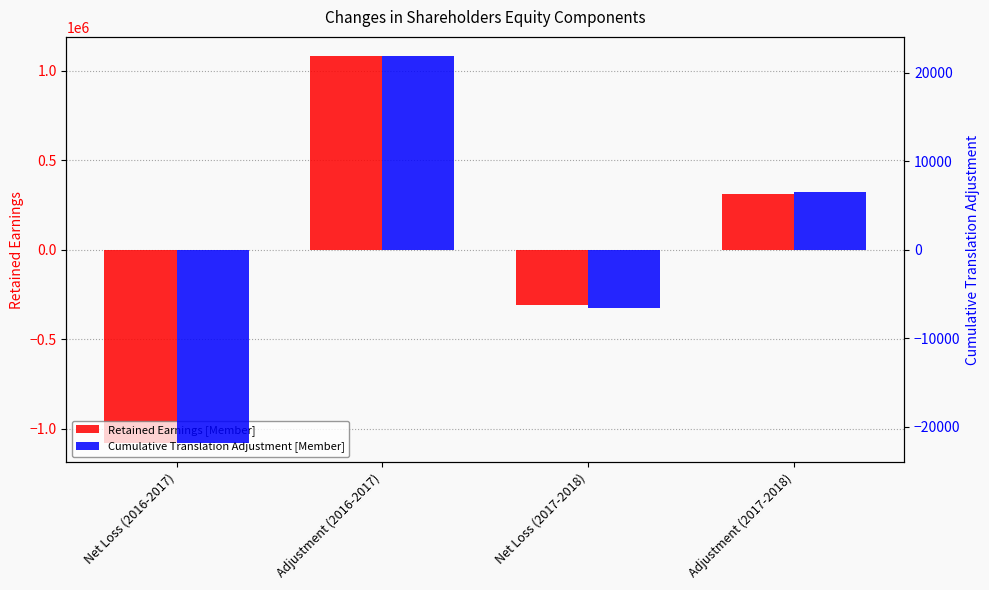

Which has a higher value, Adjustment (2017-2018) or Adjustment (2016-2017)?

Adjustment (2016-2017)